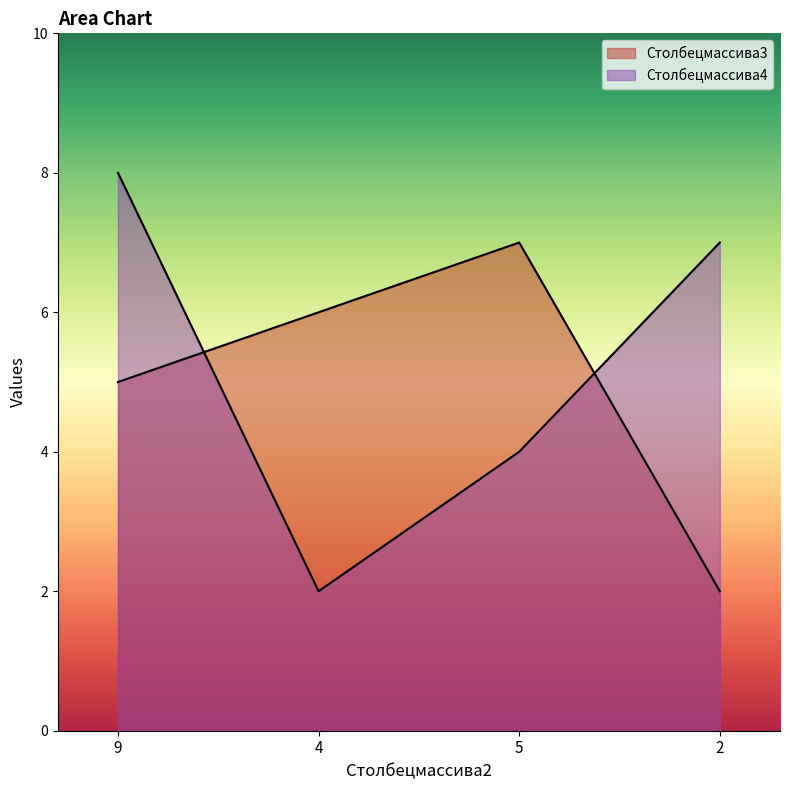

What is the sum of all Столбецмассива3 values?

20